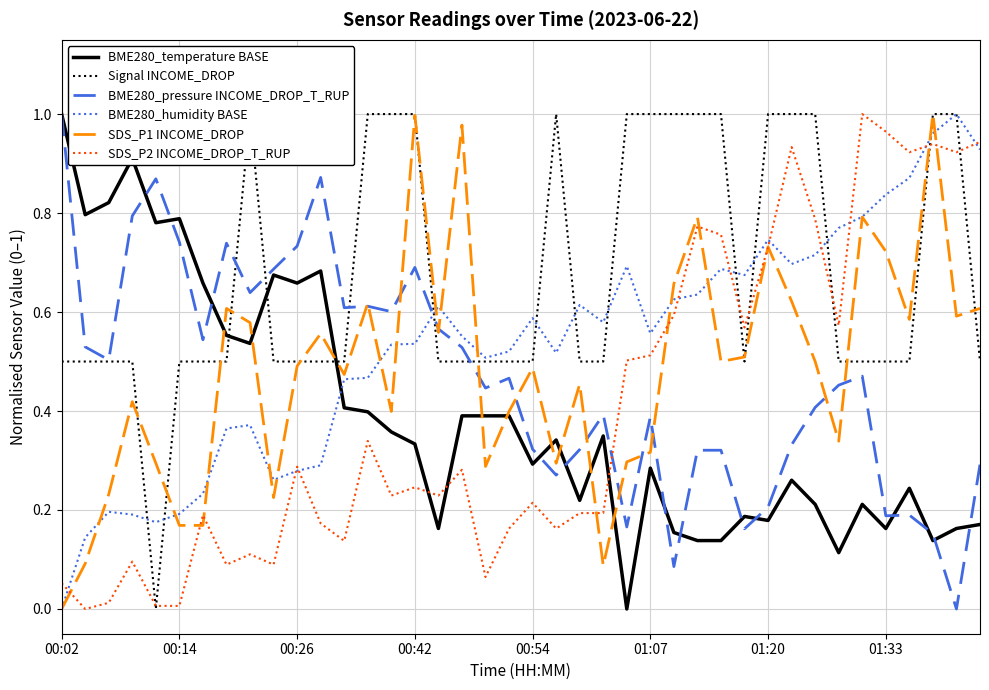

Which series has the largest total across all categories?

Signal INCOME_DROP